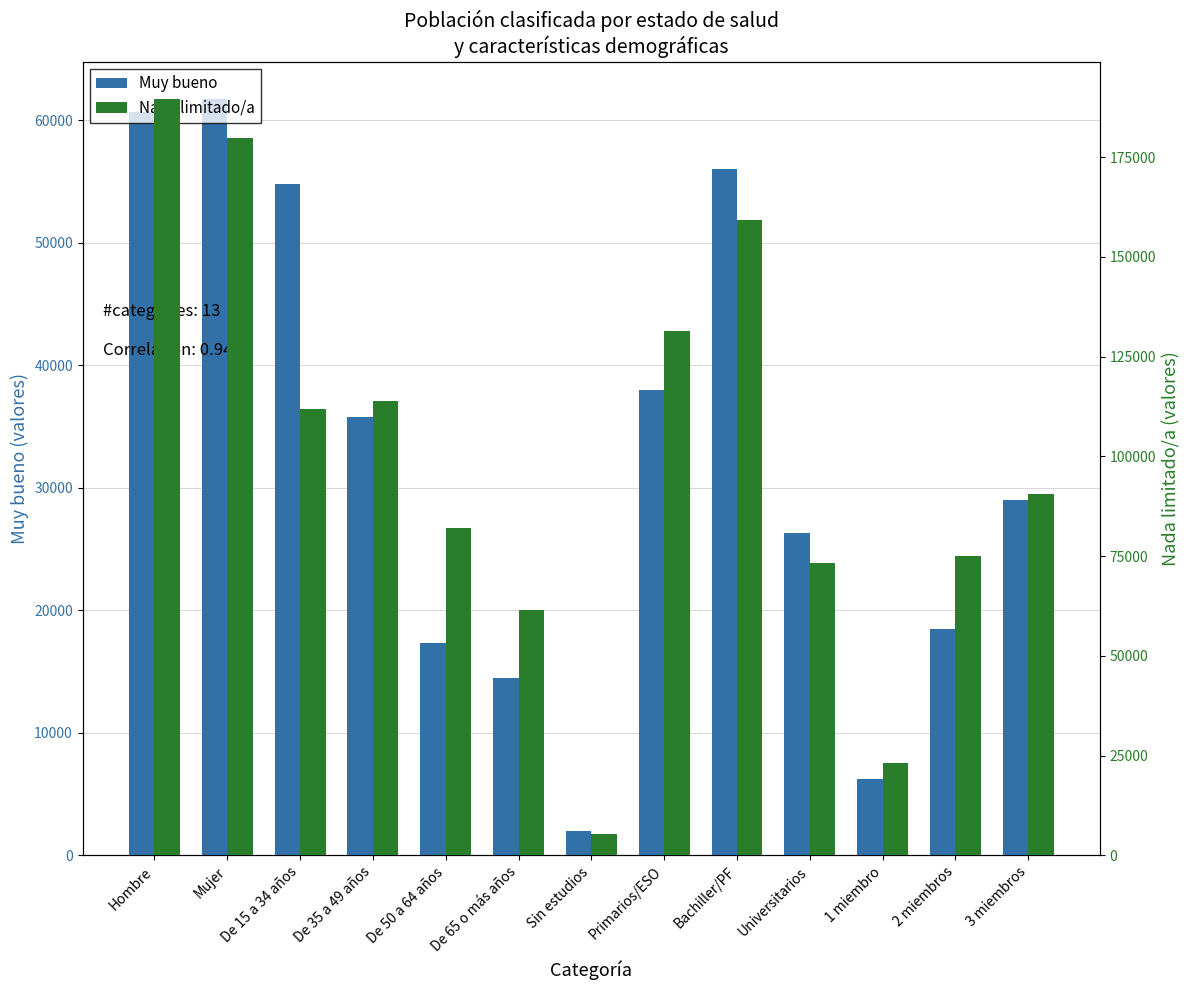

Between Hombre and Universitarios, which series saw the biggest shift?

Nada limitado/a